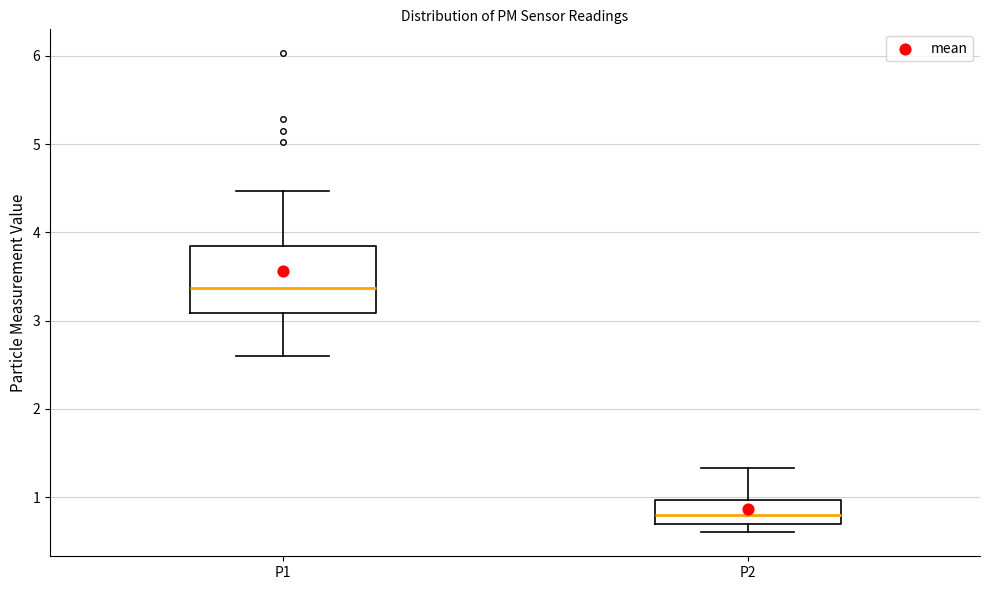

Where does the median line of the box for P1 sit on the y-axis? The values are not printed on the chart, so give them approximately, as read against the axis.

3.4